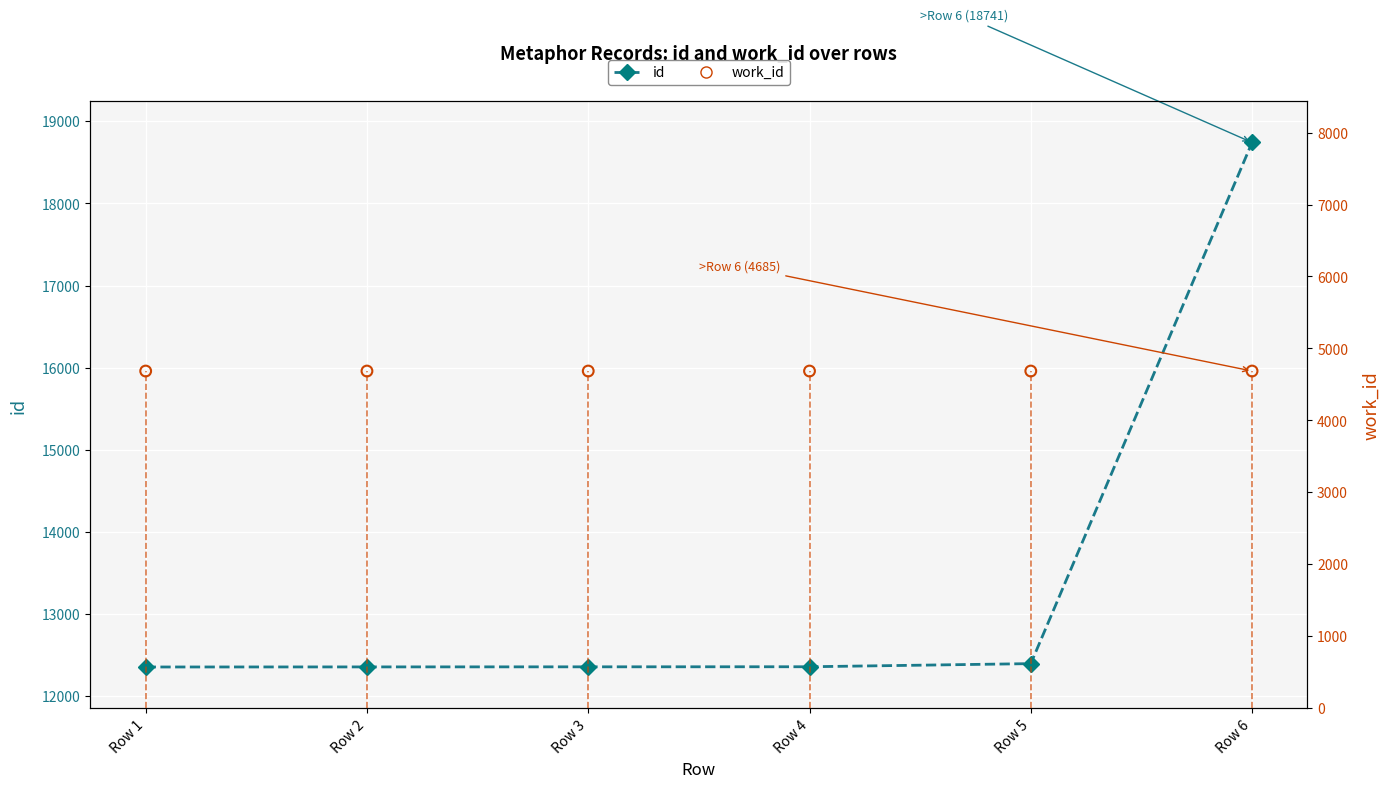

Which series has the largest Y range (max minus min)?

id